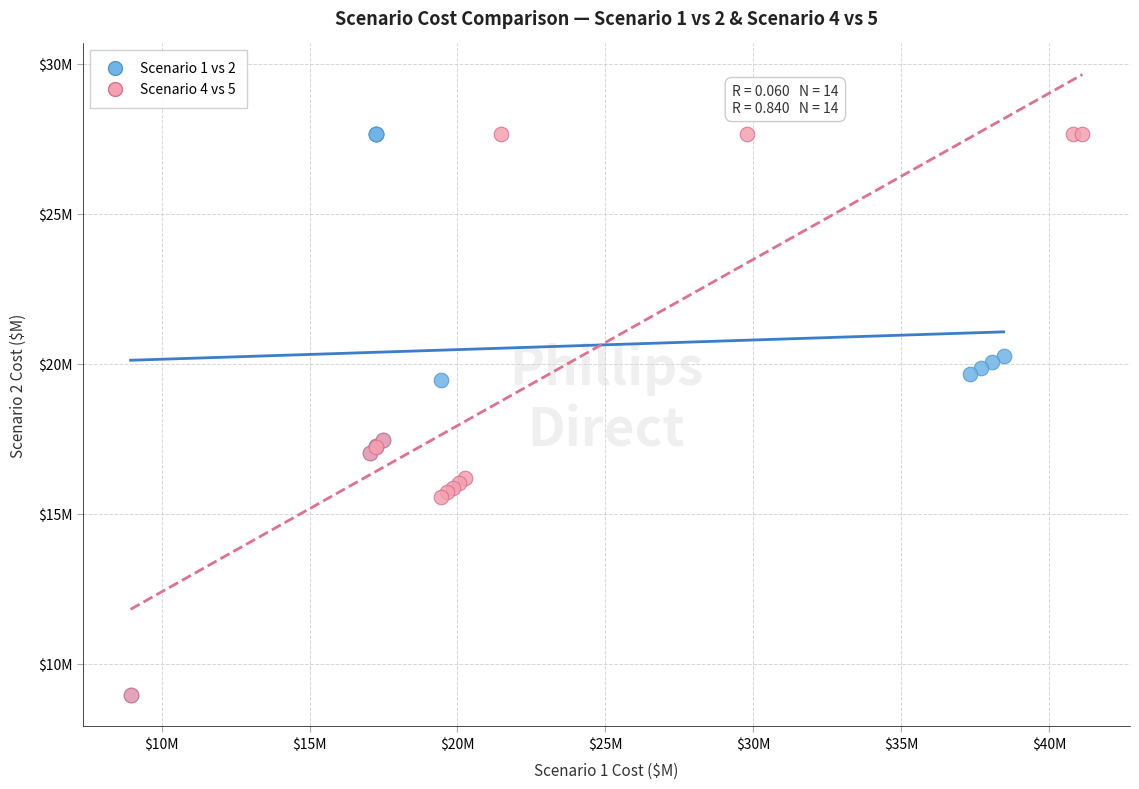

What are all the series names shown in the legend?

Scenario 1 vs 2, Scenario 4 vs 5